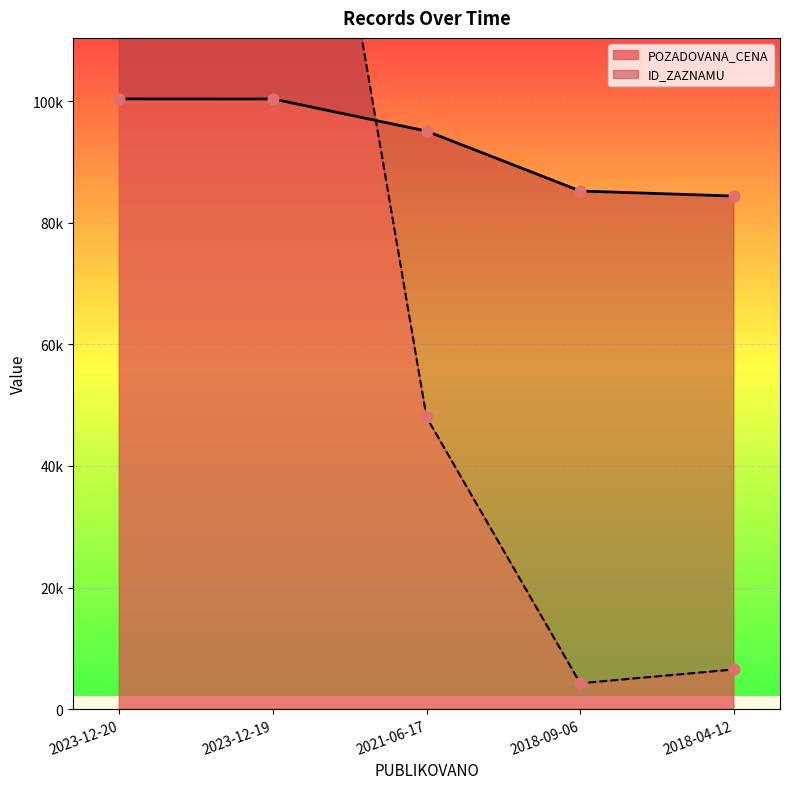

At how many categories does at least one series exceed 16567?

5